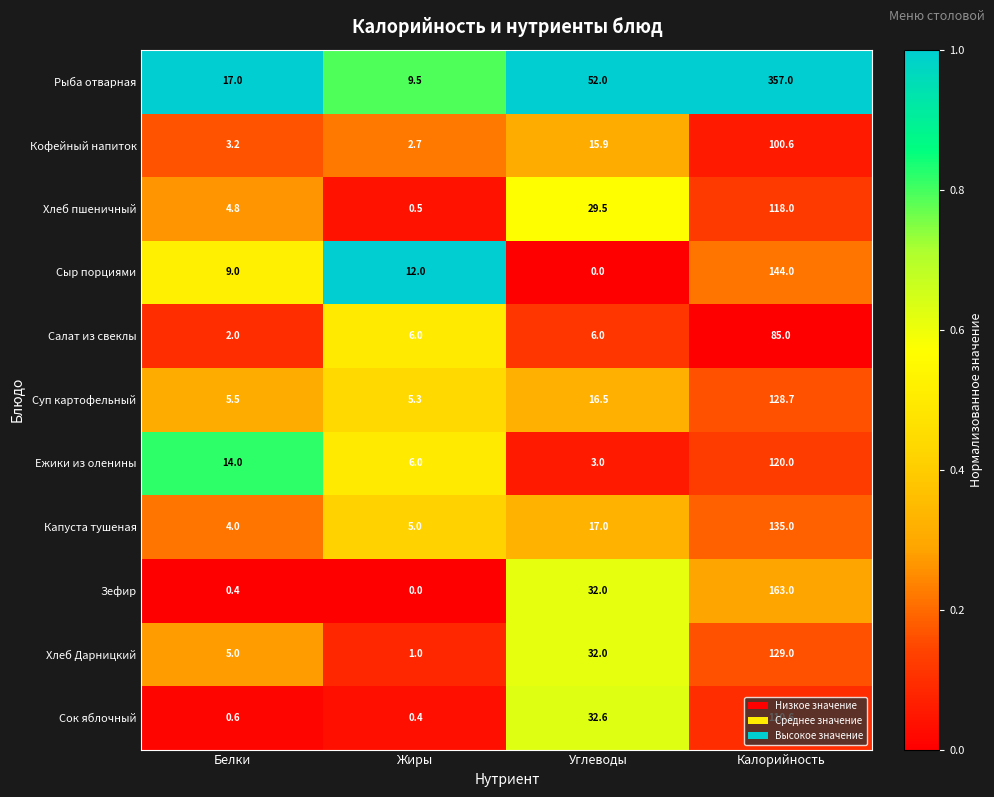

What is the difference between the highest and lowest values at Белки?

16.6